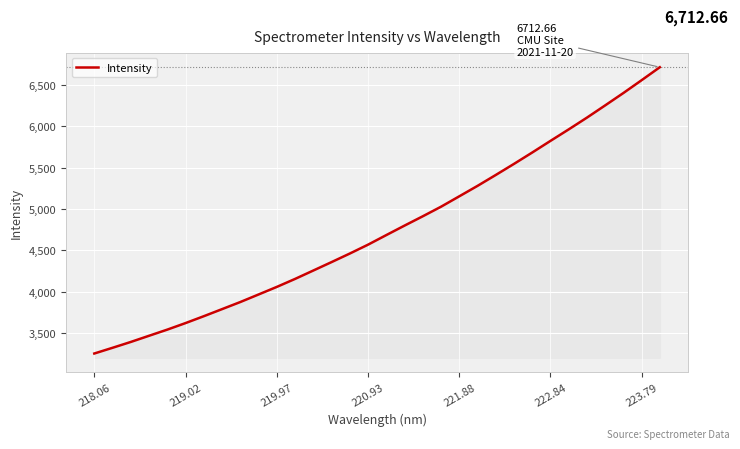

What is the difference between the maximum and minimum values?

3458.4